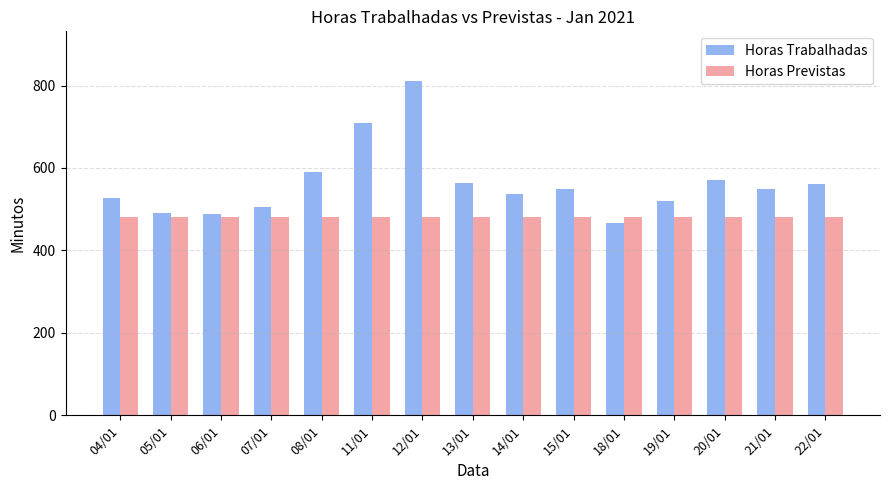

What is the approximate value of Horas Trabalhadas at 05/01, to the nearest 5?

490